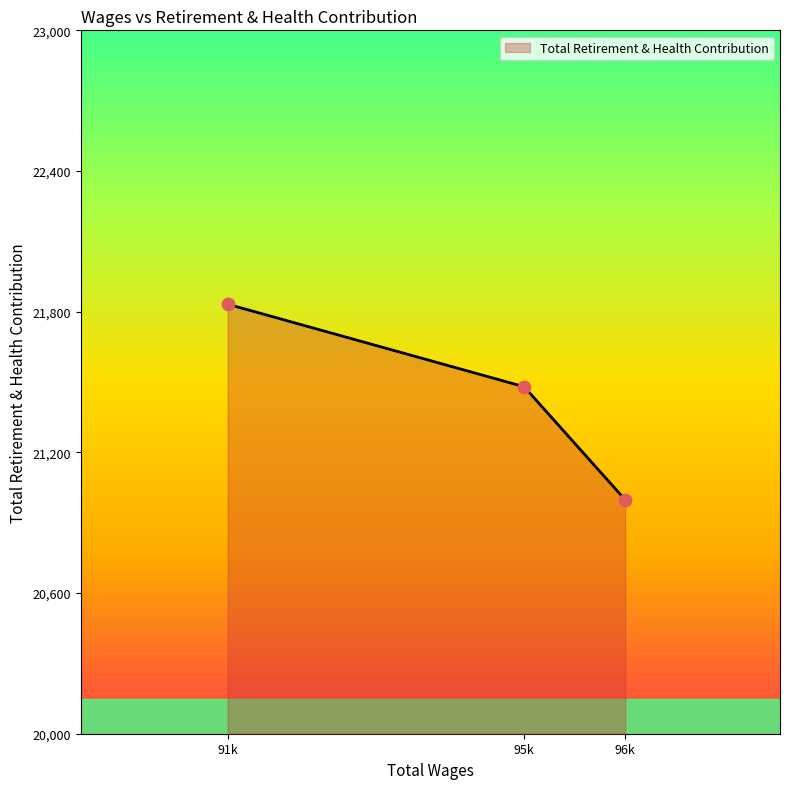

What is the ratio of the value at 91k to the value at 96k?

1.0